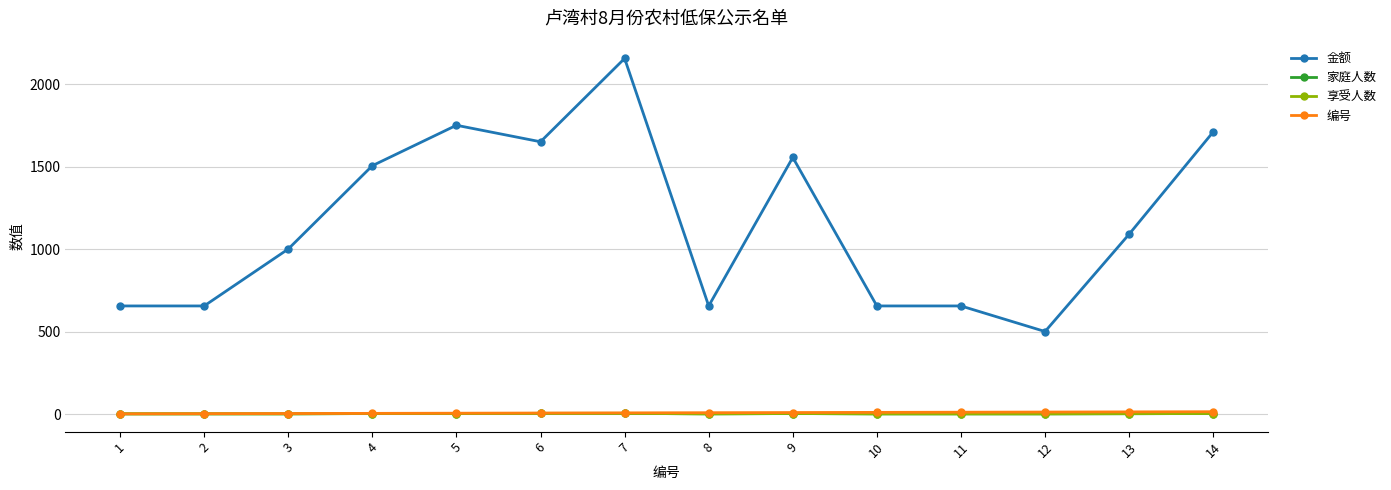

What is the difference between the second highest and minimum values in the 编号 series?

12